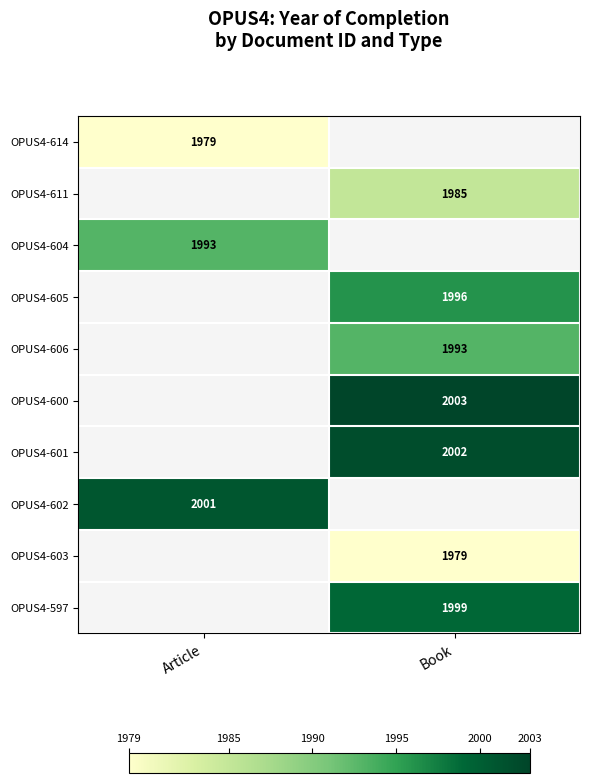

The OPUS4-611 series shows 525 at Book. True or false?

False